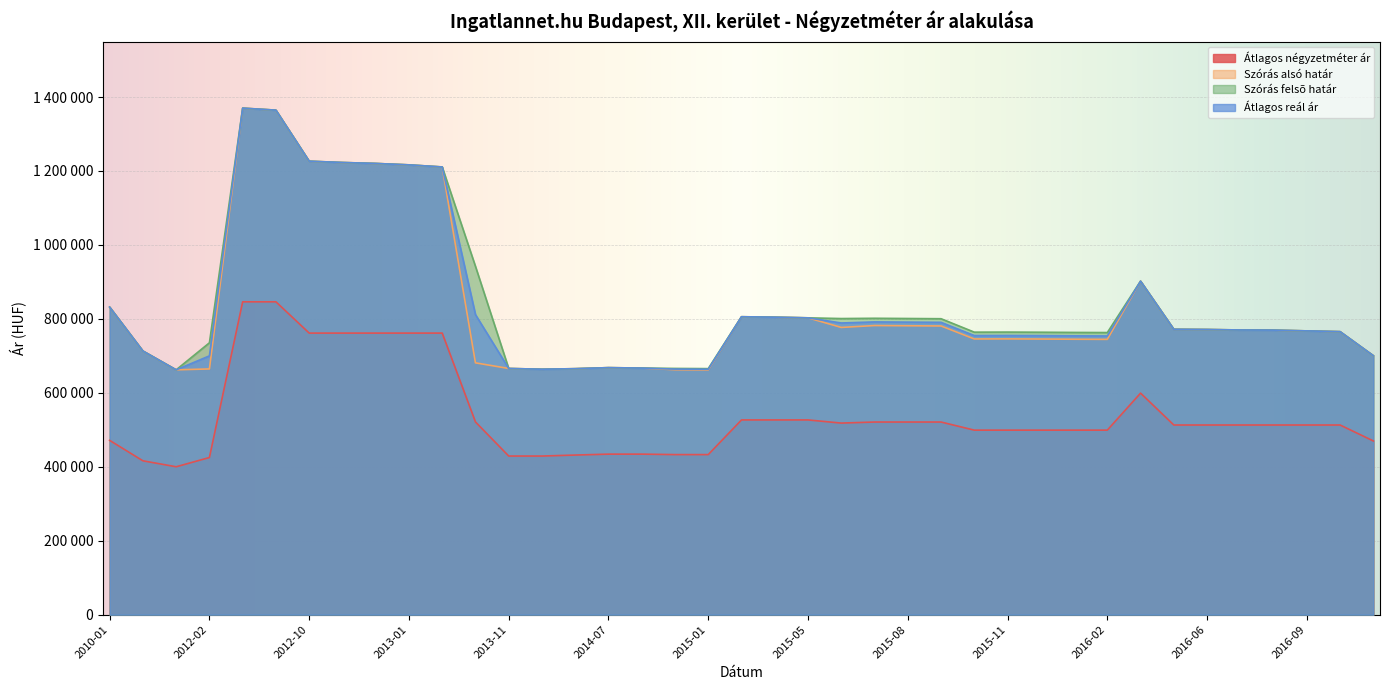

How many interior local peaks does the Szórás alsó határ series have?

6